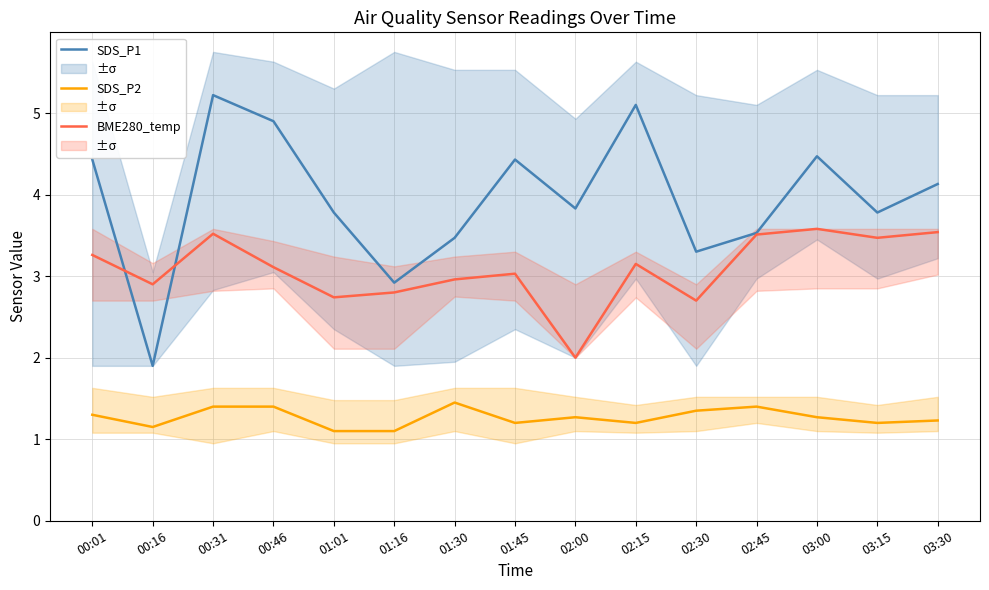

What is the difference between the maximum and minimum values in the SDS_P2 series?

0.3